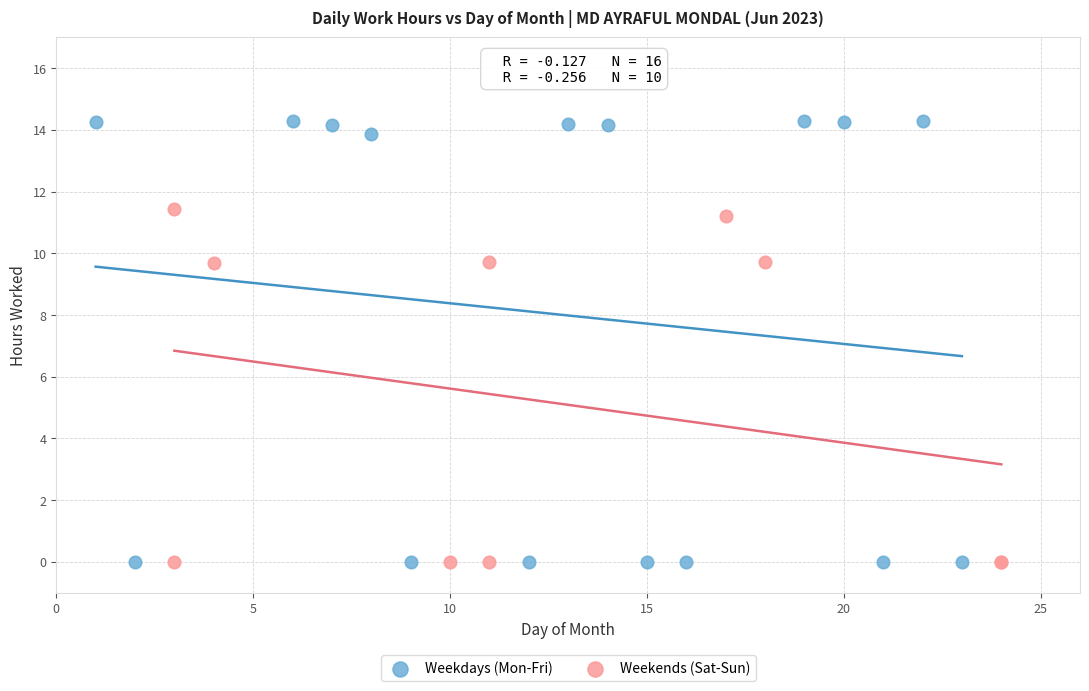

Which series has the largest Y range (max minus min)?

Weekdays (Mon-Fri)